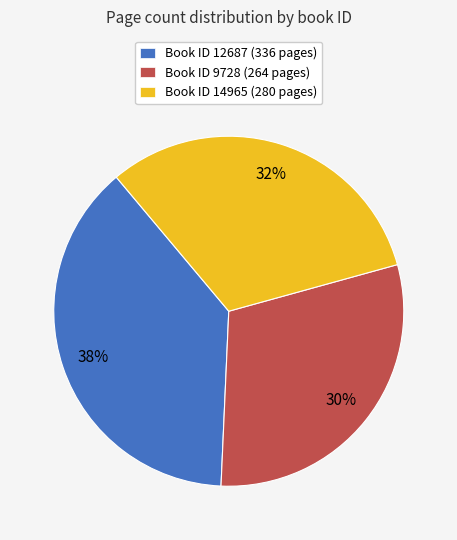

Is the sum of Book ID 14965 (280 pages) and Book ID 9728 (264 pages) greater than half?

Yes